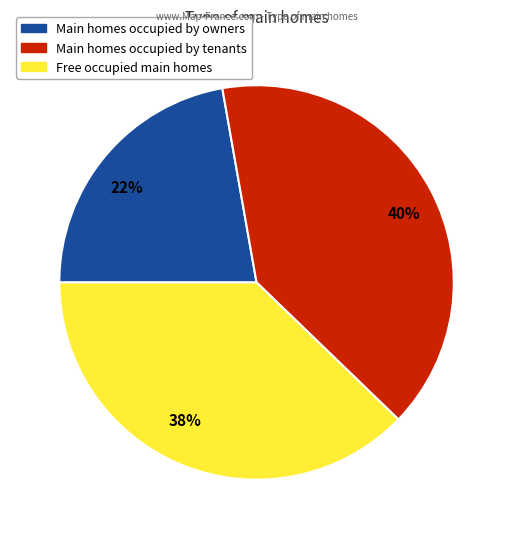

What is the smallest slice in the pie chart?

22%